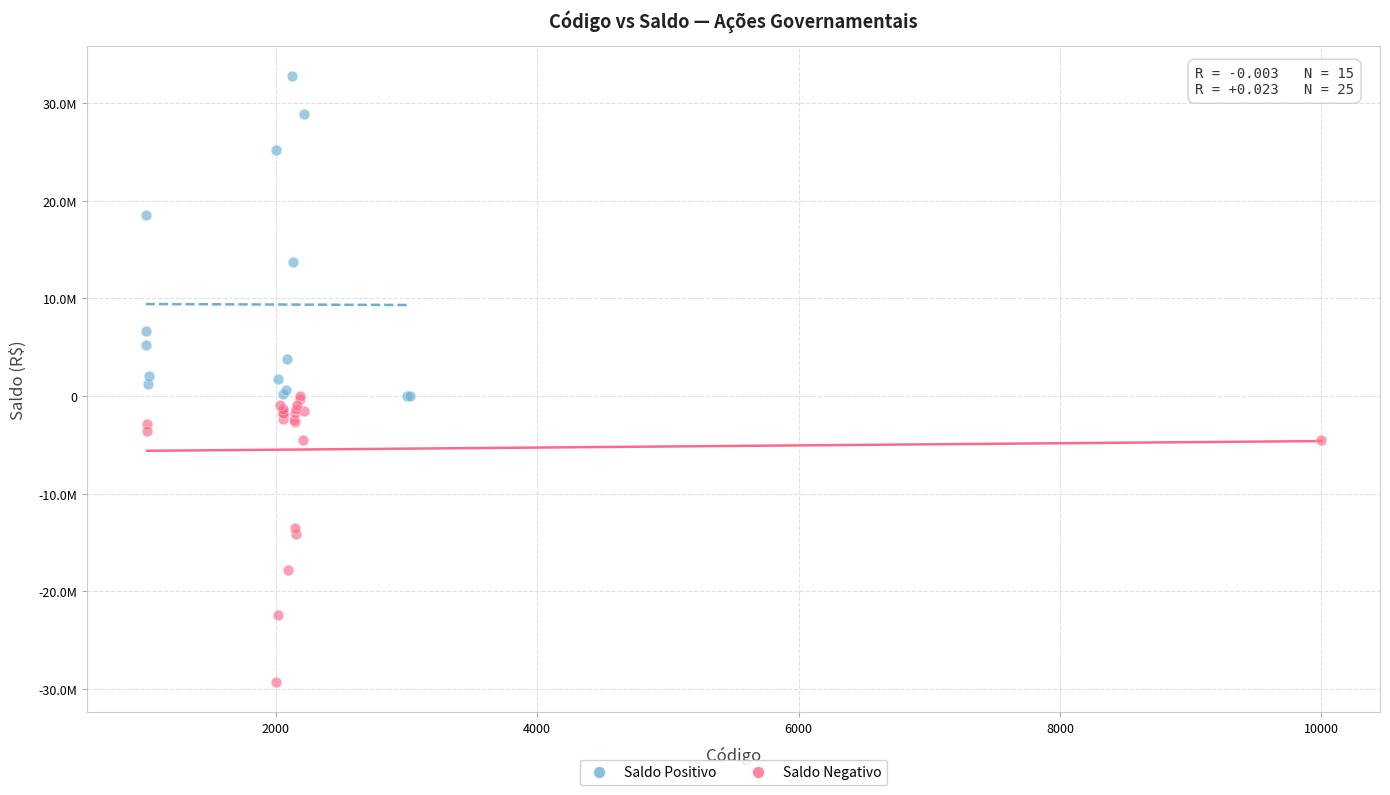

What are all the series names shown in the legend?

Saldo Positivo, Saldo Negativo